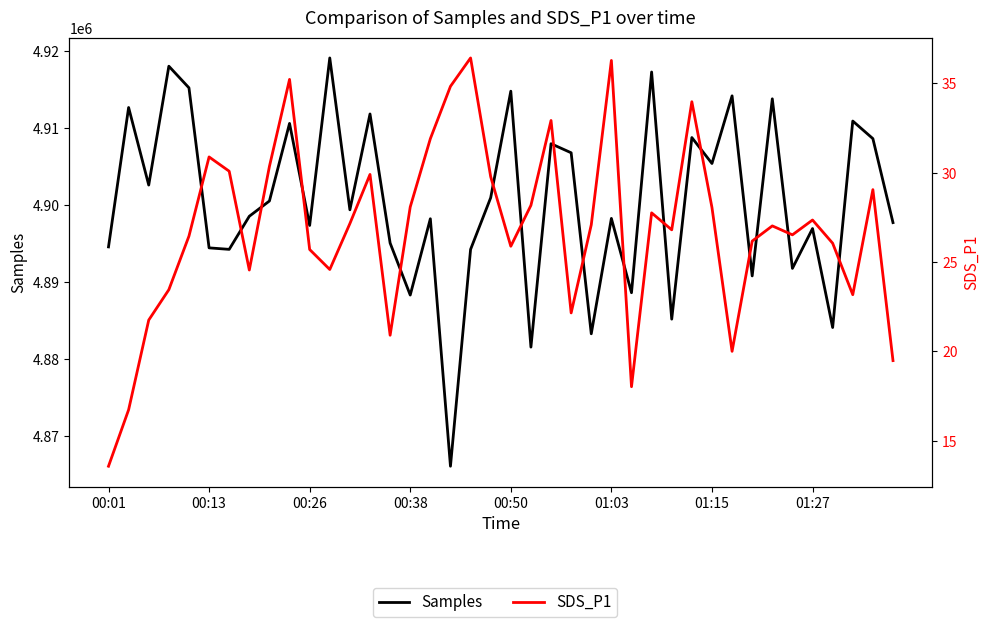

Where is Samples nearest to the value 4892570?

34